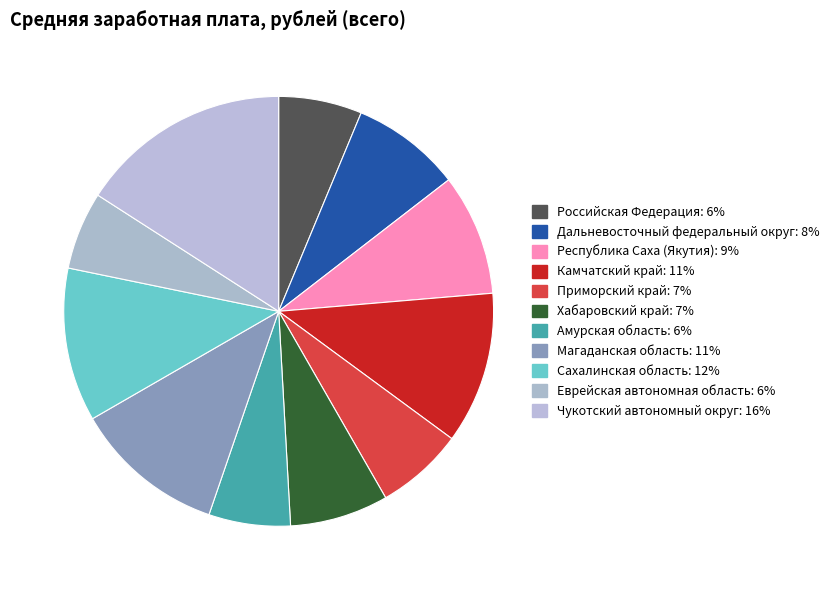

Does Еврейская автономная область account for over 50% of the chart?

No